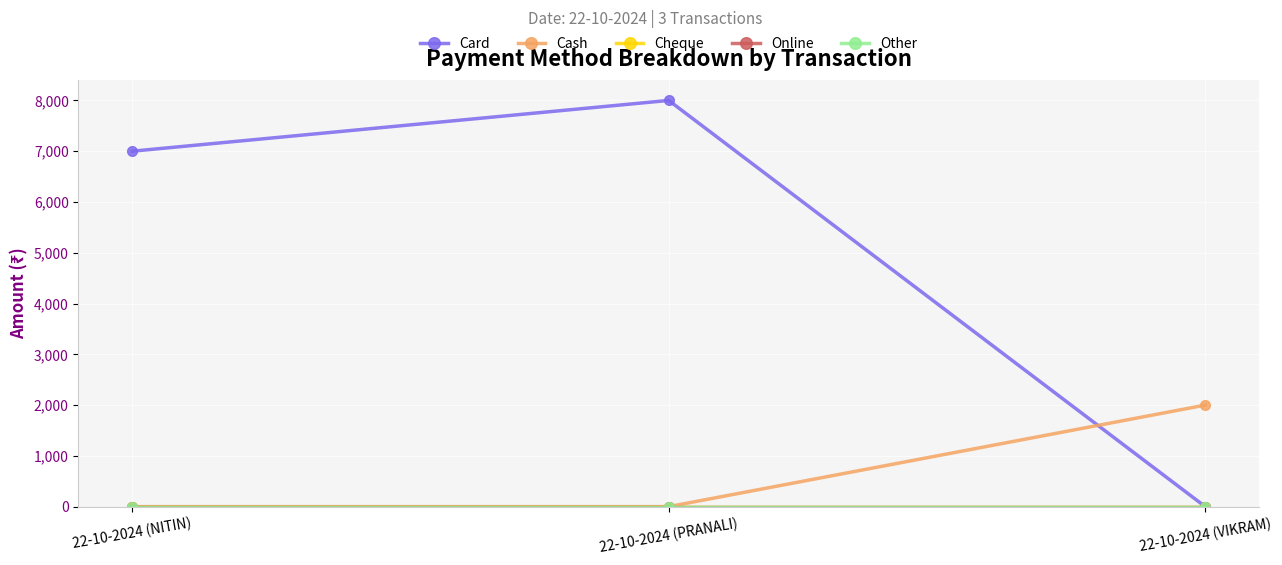

What is the label of the 1st point from the left?

22-10-2024 (NITIN)